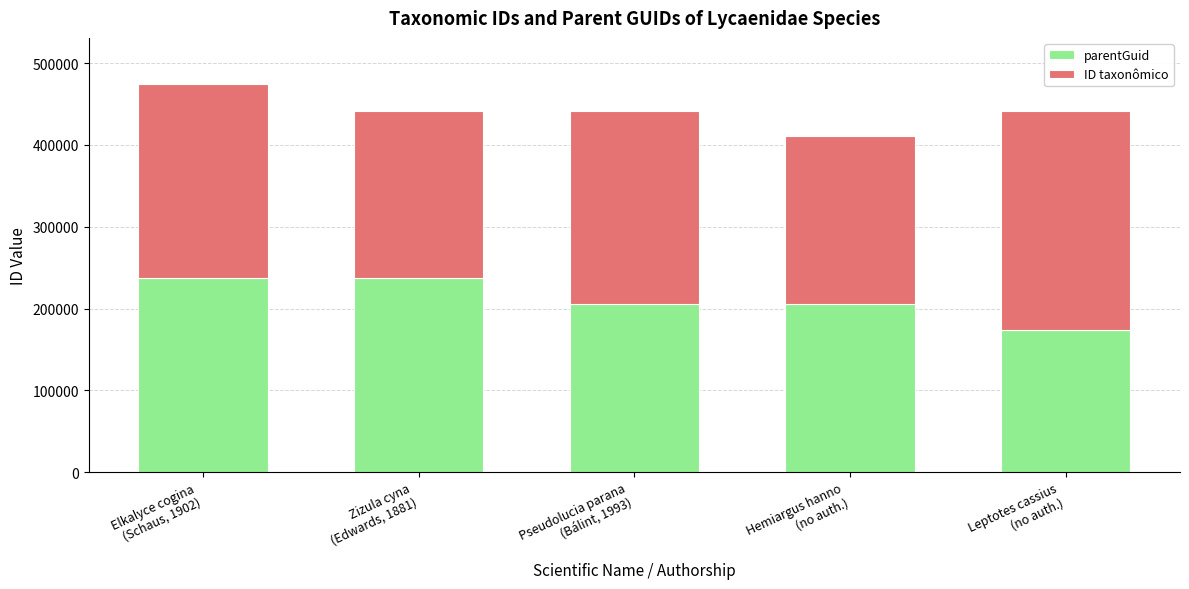

What is the lowest value of the parentGuid series?

174069